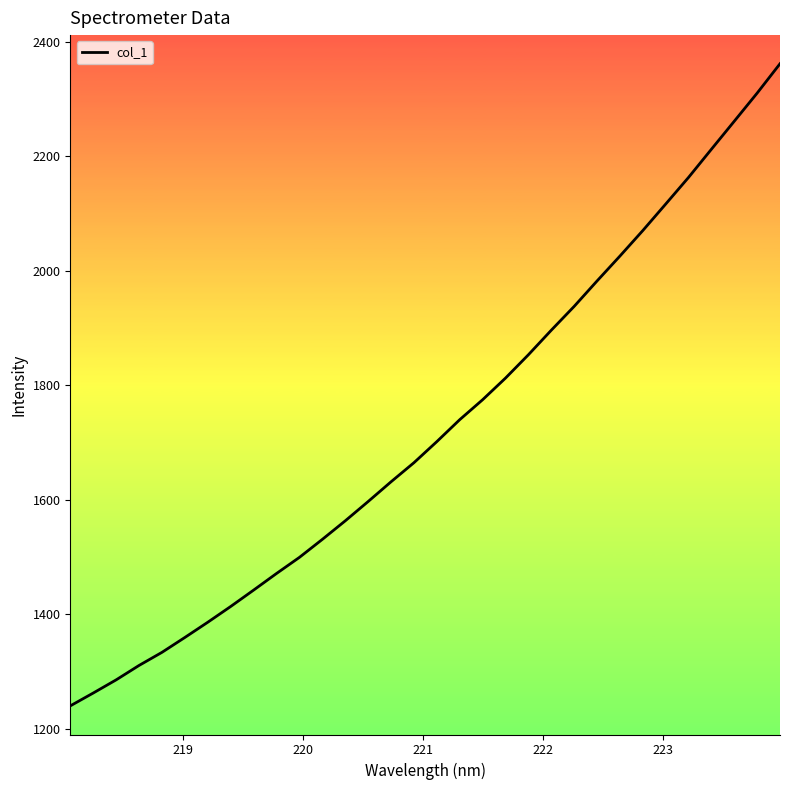

What is the greatest value displayed?

2361.6